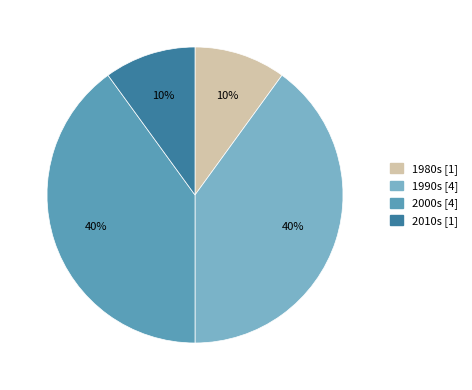

Is there a majority slice in this chart?

No